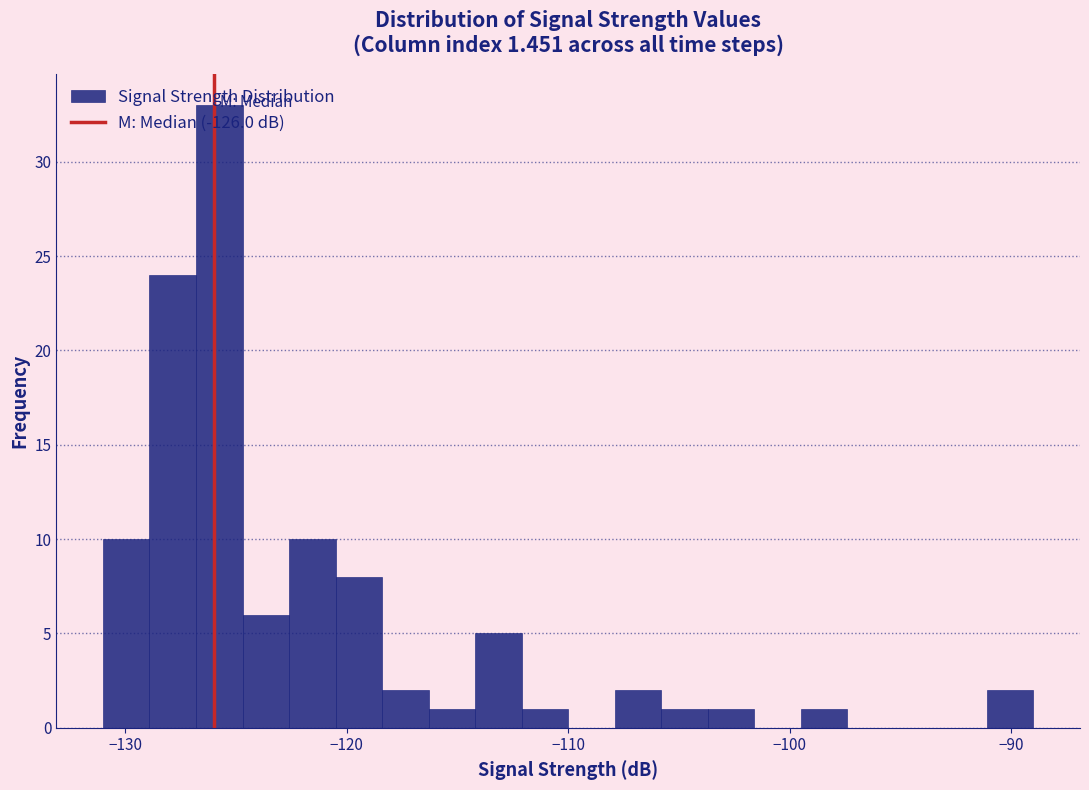

Read against the x-axis, roughly where is the centre of the tallest bar?

-126